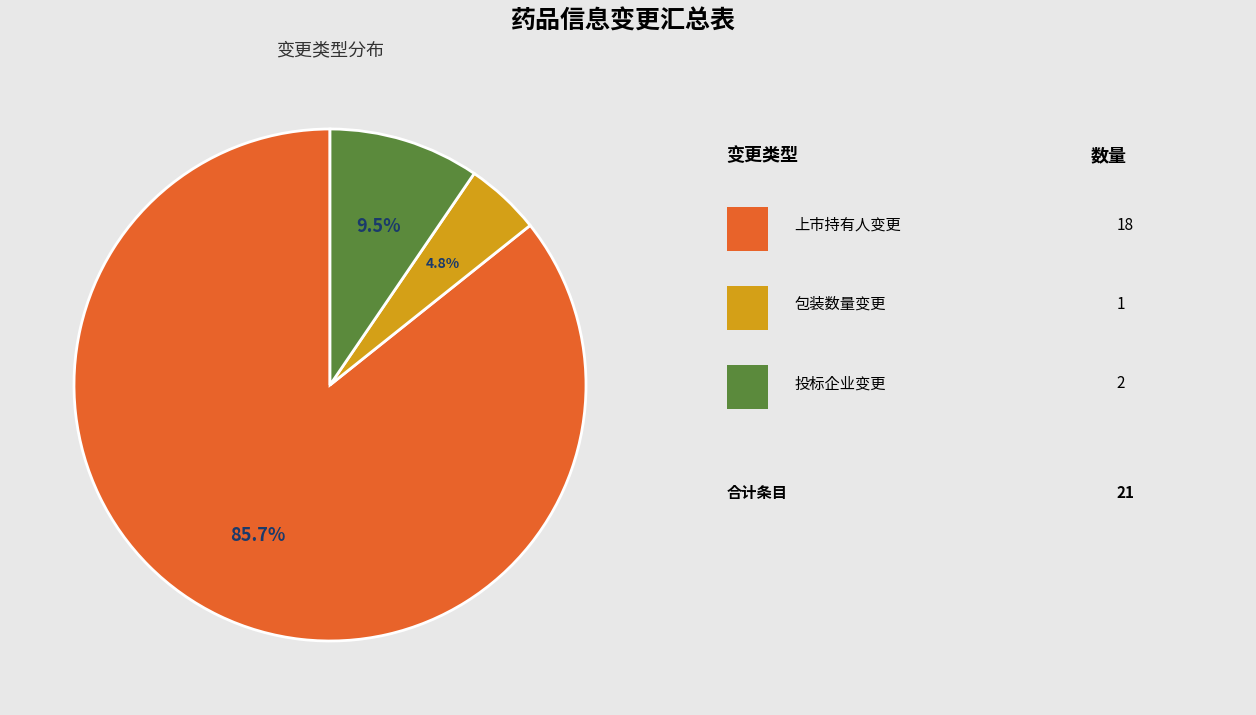

Does any single category account for the majority?

Yes